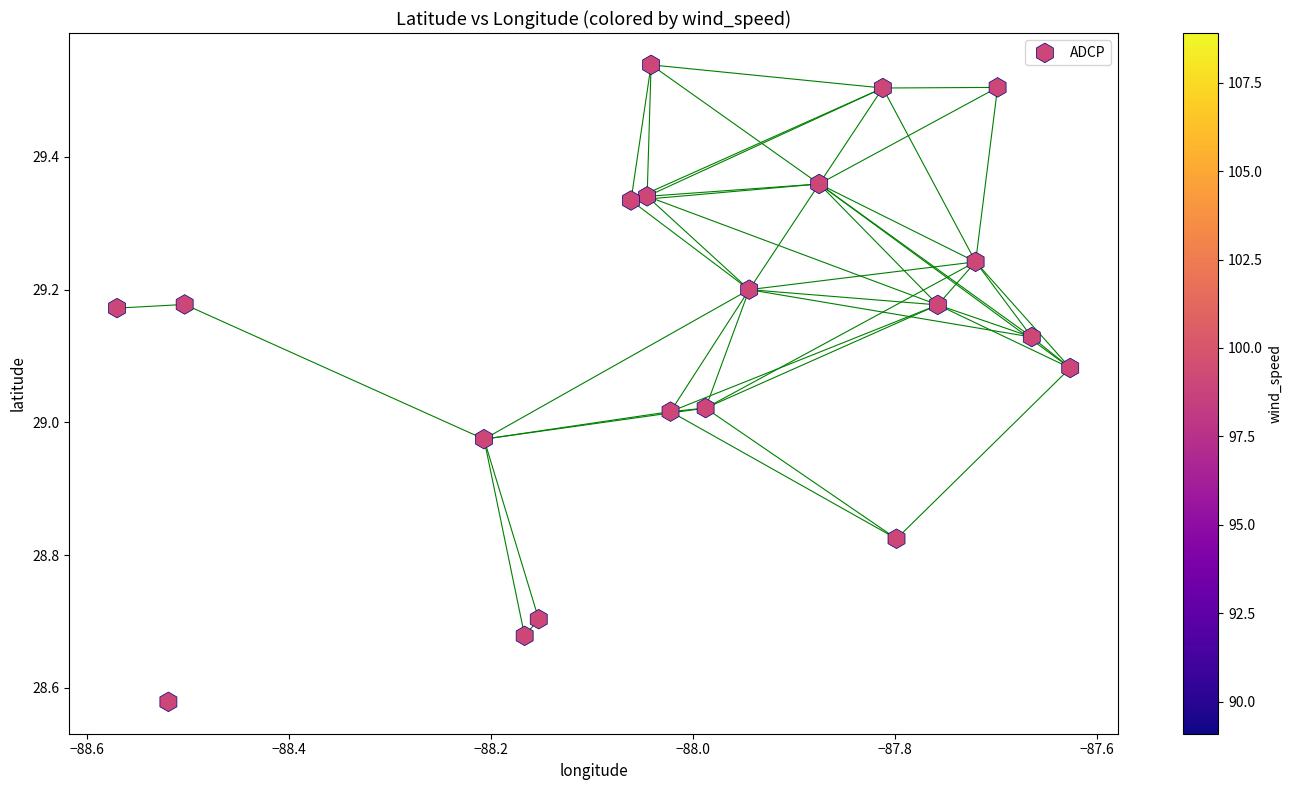

What is the range of X values (max minus min)?

0.9